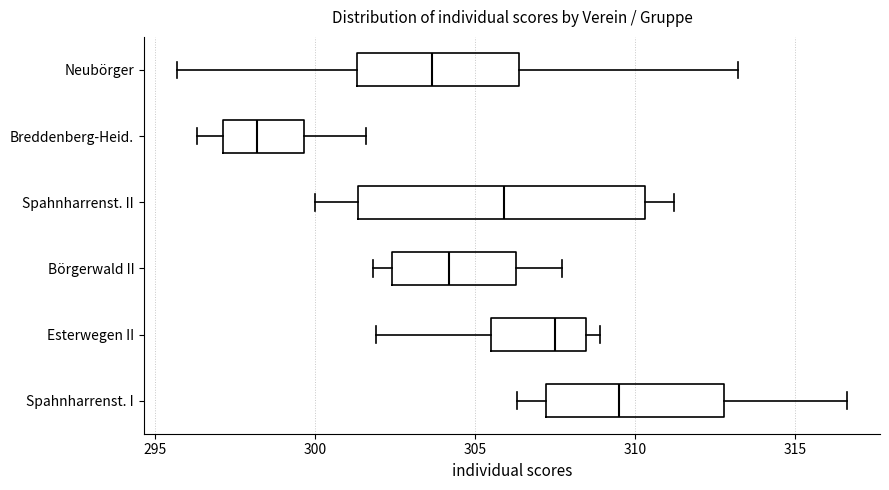

Reading bottom to top, transcribe this box plot: for each box, give where its median line is, the range the box spans, and where its two whiskers end, as read against the x-axis. The values are not printed on the chart, so give them approximately, as read against the axis.

Spahnharrenst. I: median 309.5, box 307.0 to 313.0, whiskers 306.5 to 316.5
Esterwegen II: median 307.5, box 305.5 to 308.5, whiskers 302.0 to 309.0
Börgerwald II: median 304.0, box 302.5 to 306.5, whiskers 302.0 to 307.5
Spahnharrenst. II: median 306.0, box 301.5 to 310.5, whiskers 300.0 to 311.0
Breddenberg-Heid.: median 298.0, box 297.0 to 299.5, whiskers 296.5 to 301.5
Neubörger: median 303.5, box 301.5 to 306.5, whiskers 295.5 to 313.0